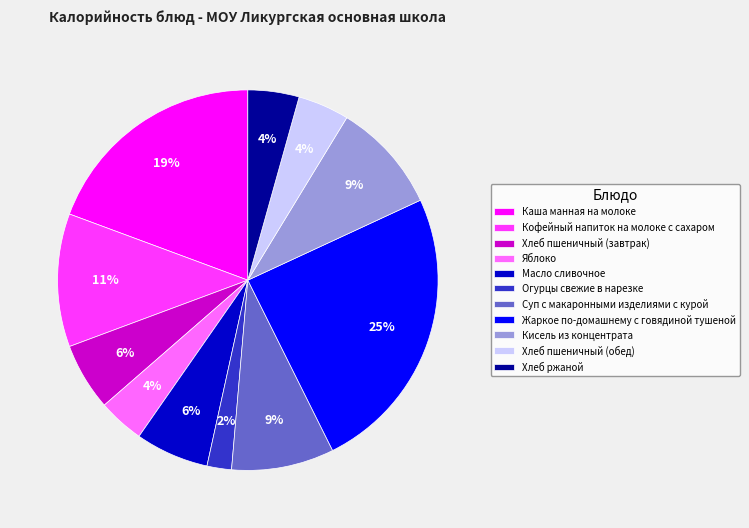

Does any single category account for the majority?

No